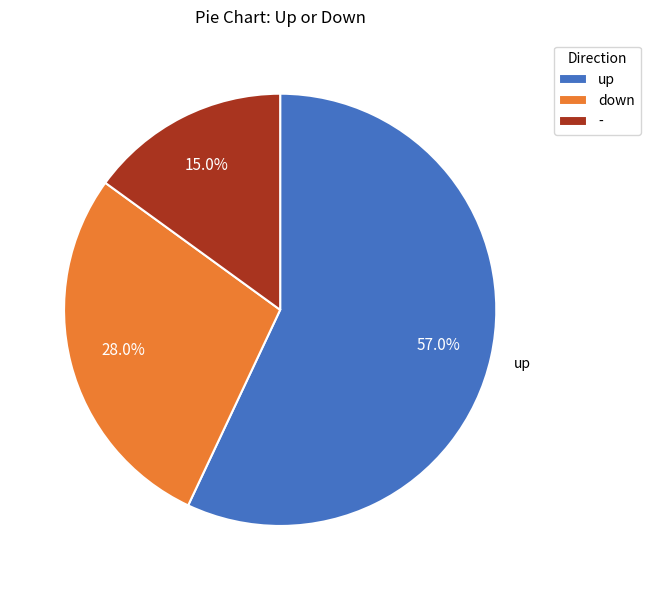

Count the number of slices in the pie.

3